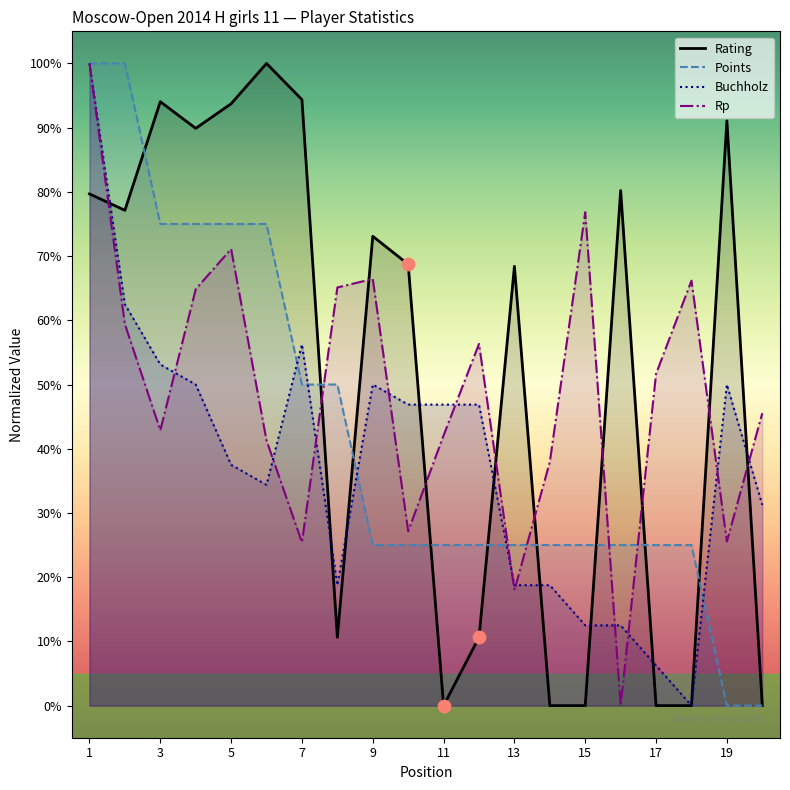

Which series has the largest total across all categories?

Rating